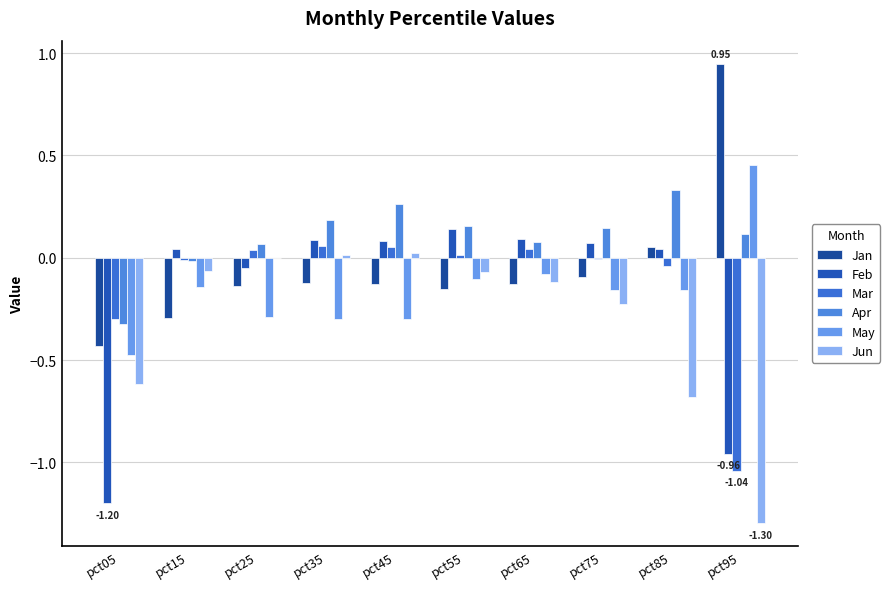

Reading left to right, what are all the values shown in this chart?

Jan: -0.4	-0.3	-0.1	-0.1	-0.1	-0.2	-0.1	-0.1	0.1	0.9
Feb: -1.2	0.0	-0.1	0.1	0.1	0.1	0.1	0.1	0.0	-1.0
Mar: -0.3	-0.0	0.0	0.1	0.1	0.0	0.0	-0.0	-0.0	-1.0
Apr: -0.3	-0.0	0.1	0.2	0.3	0.2	0.1	0.1	0.3	0.1
May: -0.5	-0.1	-0.3	-0.3	-0.3	-0.1	-0.1	-0.2	-0.2	0.5
Jun: -0.6	-0.1	-0.0	0.0	0.0	-0.1	-0.1	-0.2	-0.7	-1.3